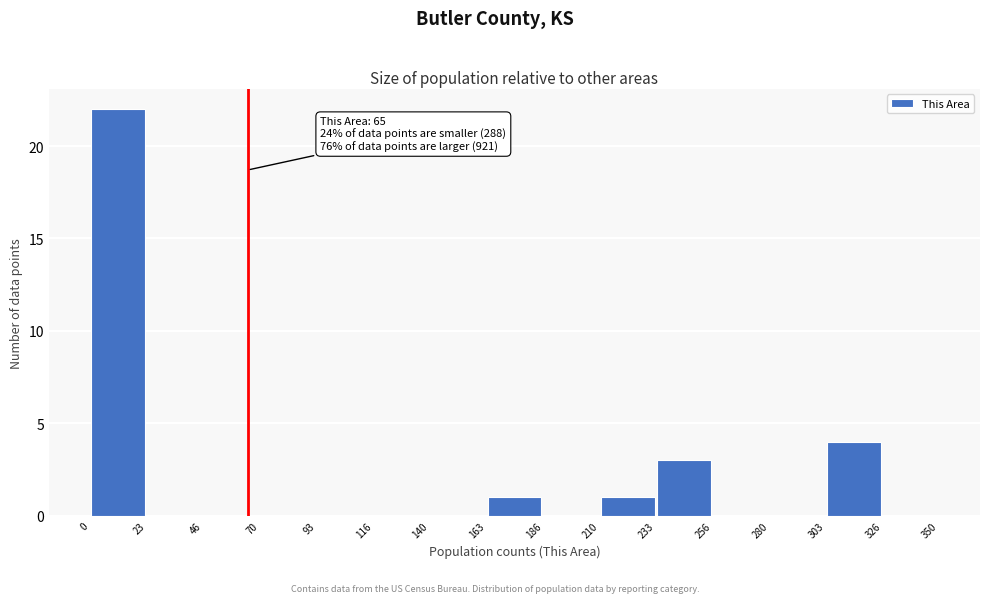

Which range on the x-axis has the tallest bar?

0 to 23